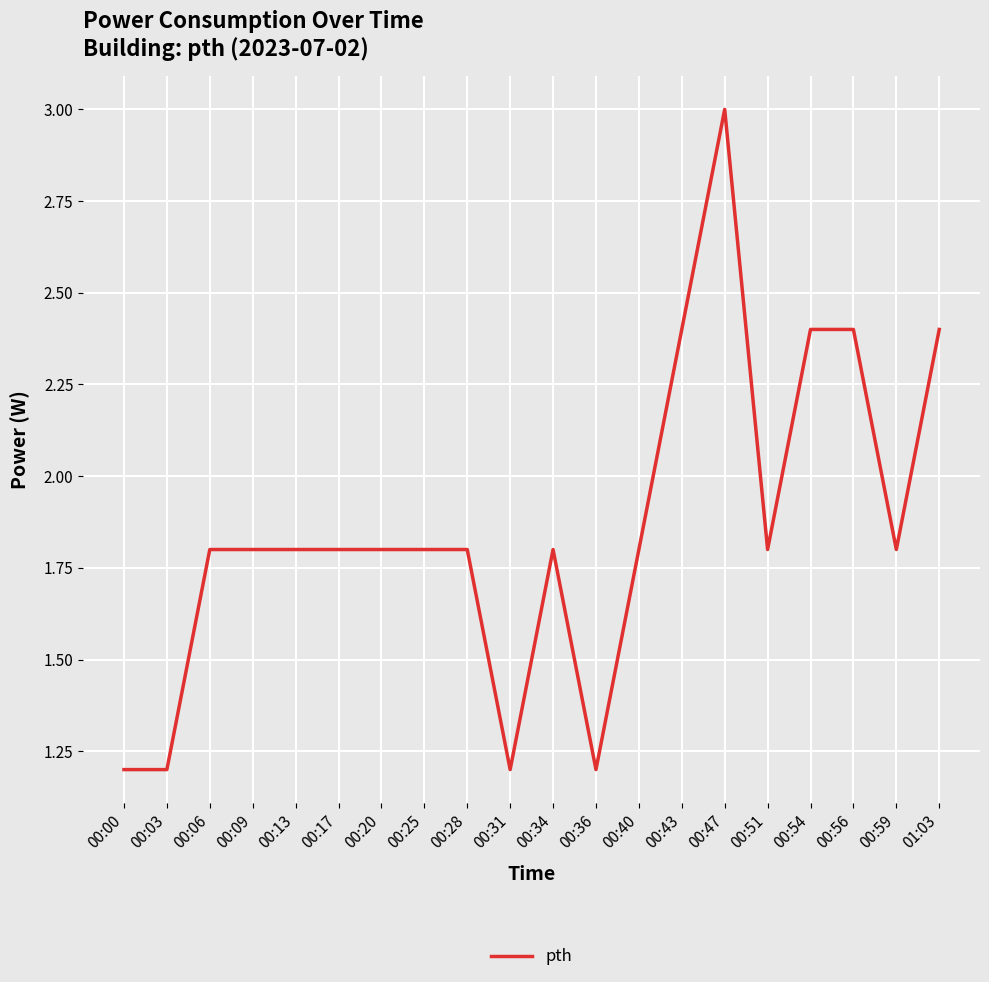

Which has a higher value, 00:28 or 00:00?

00:28